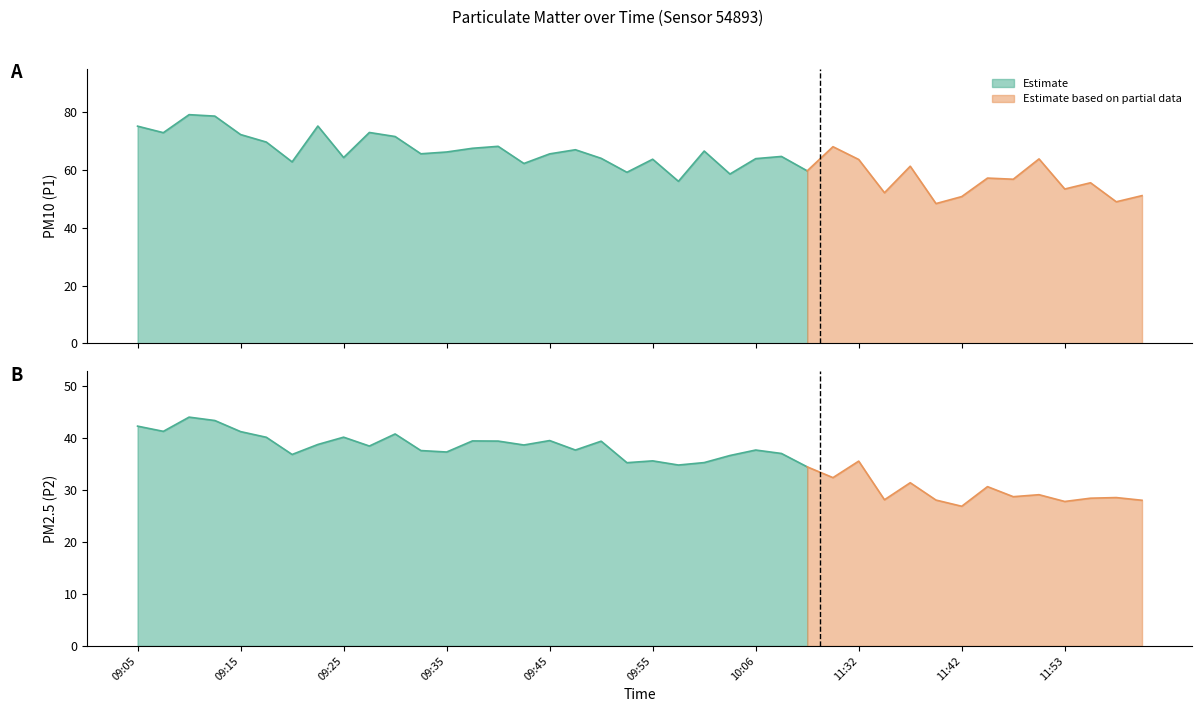

Rank the series by their average value, from highest to lowest.

P1, P2